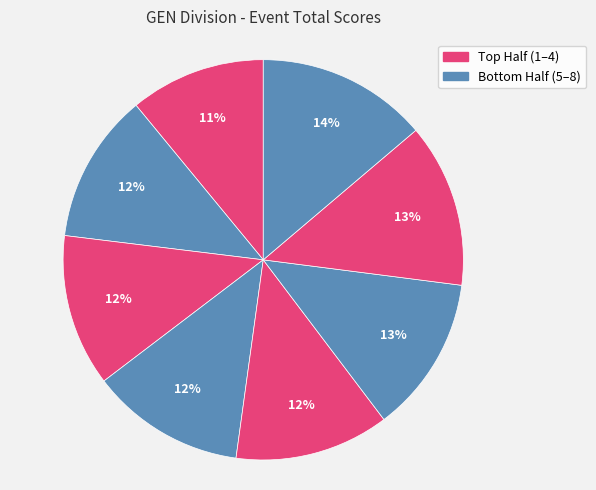

To the nearest percent, what is the average slice percentage?

12%